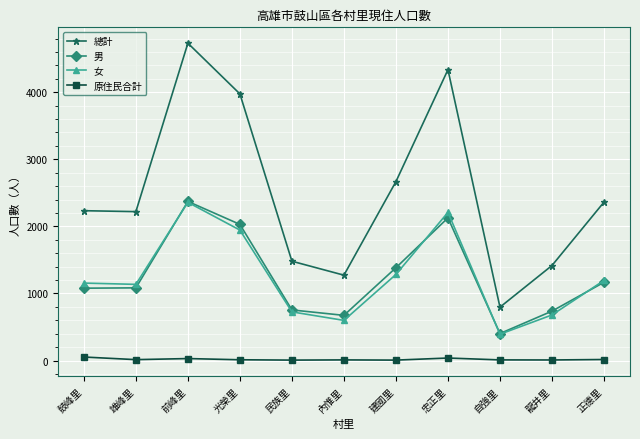

What is the value of the 男 point at the 4th from the left?

2030